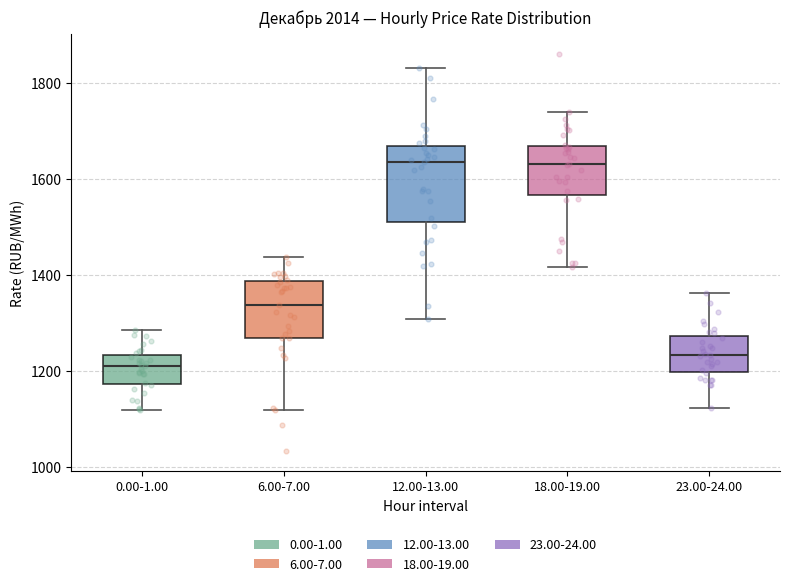

Reading left to right, read every box against the y-axis: the position of its median line, the range the box covers, and the ends of its whiskers. The values are not printed on the chart, so give them approximately, as read against the axis.

0.00-1.00: median 1220, box 1180 to 1240, whiskers 1120 to 1280
6.00-7.00: median 1340, box 1260 to 1380, whiskers 1120 to 1440
12.00-13.00: median 1640, box 1520 to 1660, whiskers 1300 to 1840
18.00-19.00: median 1640, box 1560 to 1660, whiskers 1420 to 1740
23.00-24.00: median 1240, box 1200 to 1280, whiskers 1120 to 1360